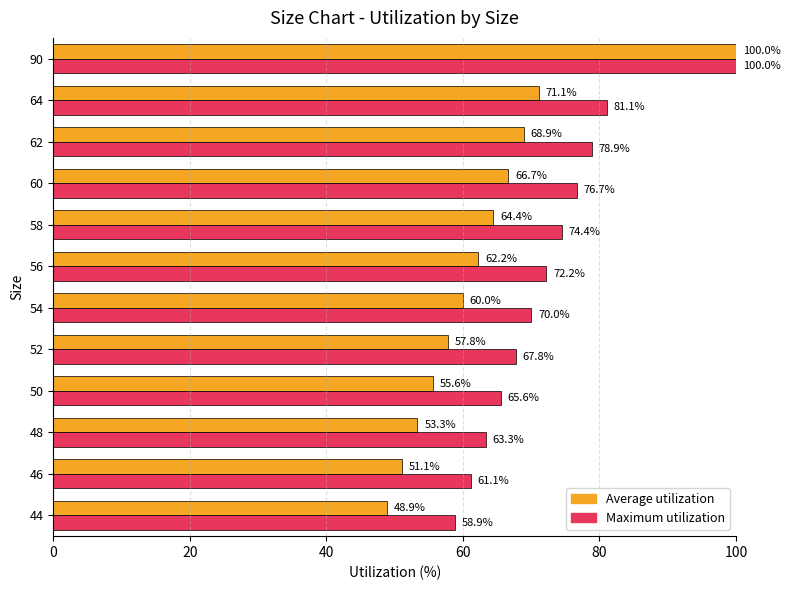

How many categories are shown in the chart?

12